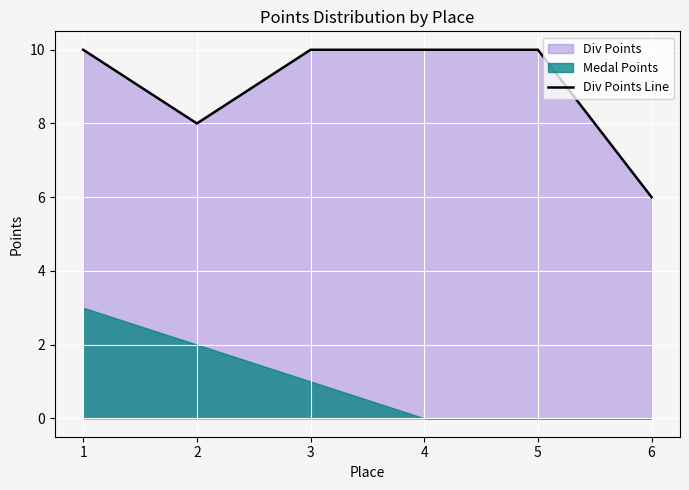

Reading right to left, extract all data points from this chart.

6	10	10	10	8	10